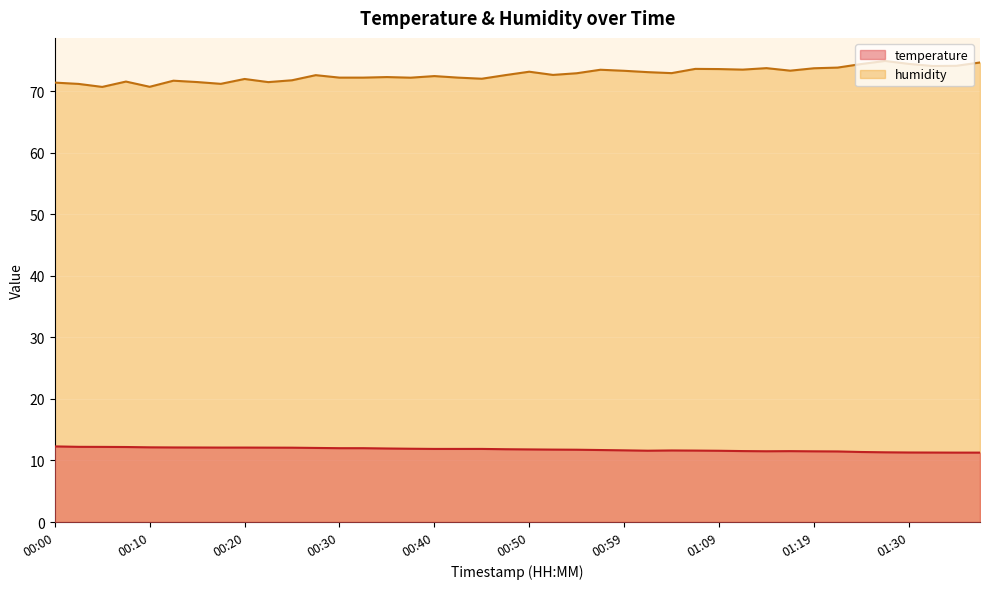

Which series has the largest range (max minus min)?

humidity